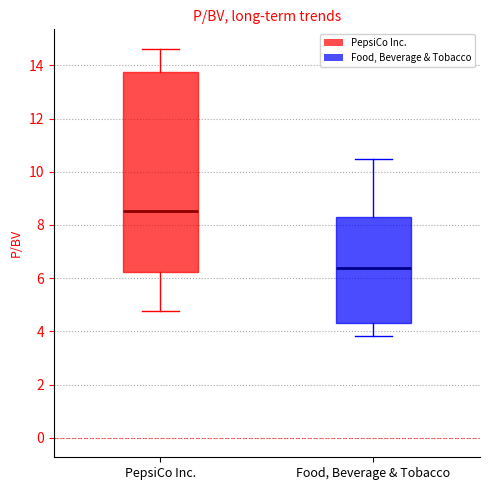

Which box's median line is the lowest?

Food, Beverage & Tobacco